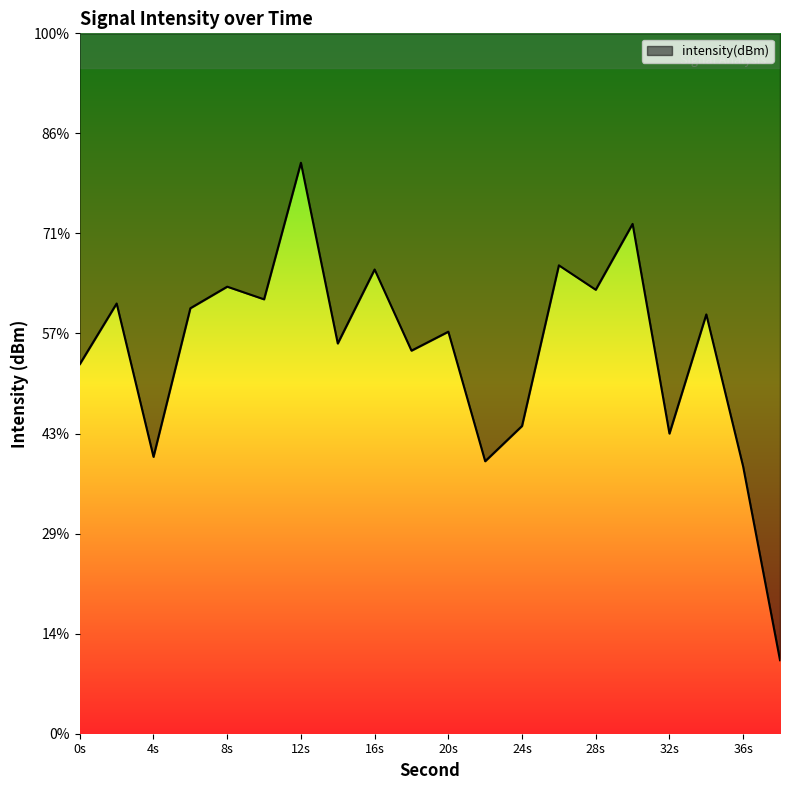

Does the chart display data point markers on the line(s)?

No